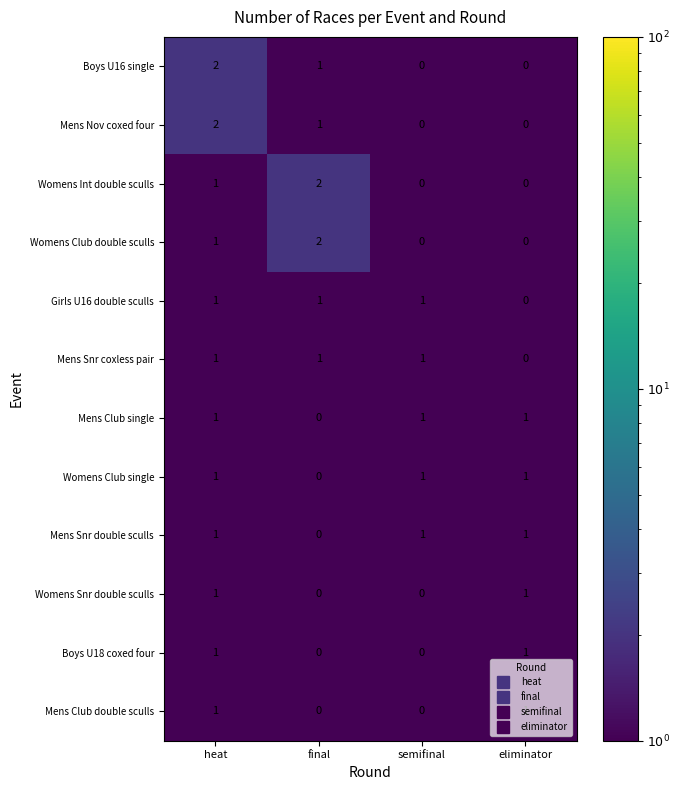

What is the spread (max minus min) of values at heat?

1